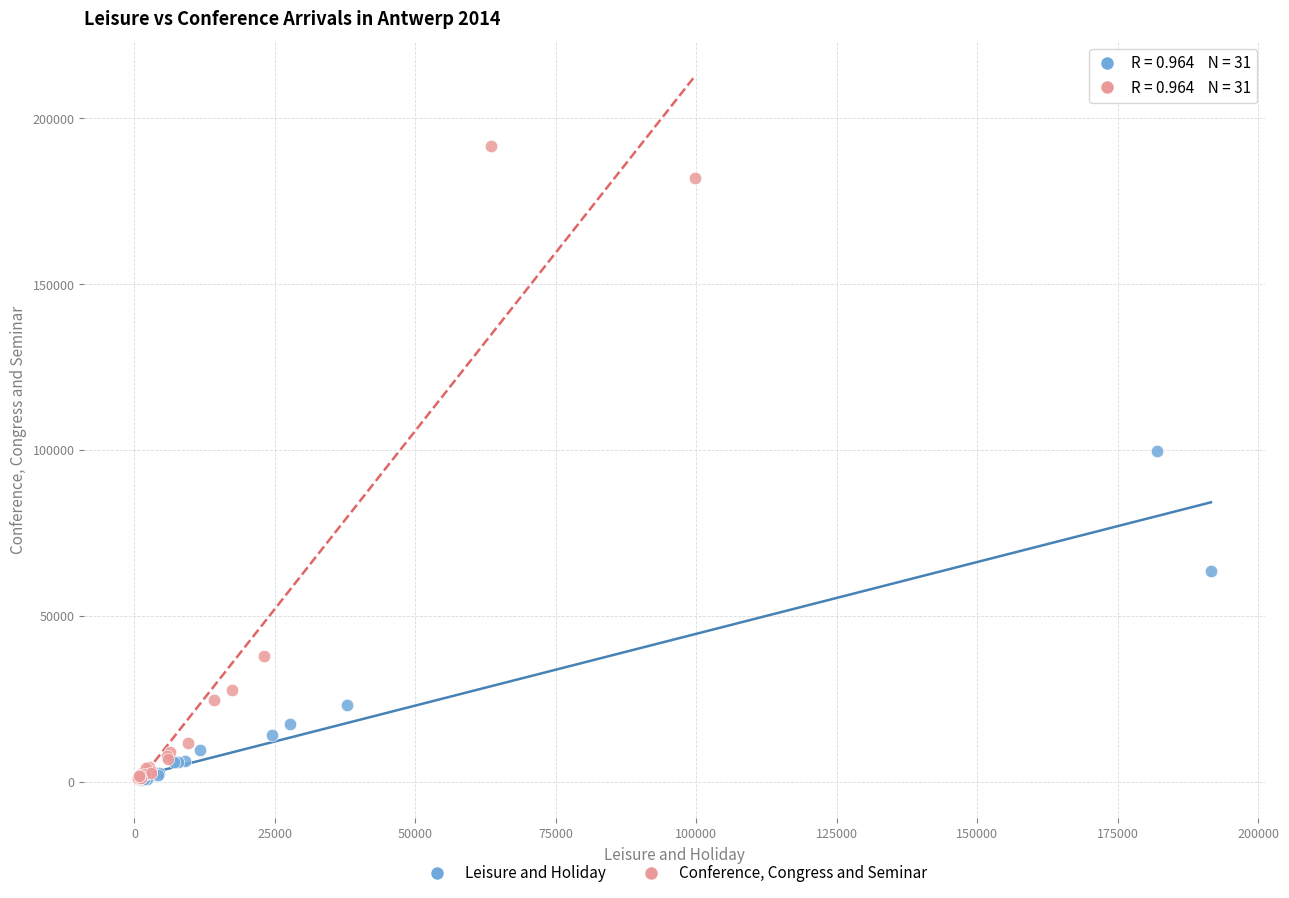

Which series contains the highest Y value?

Conference, Congress and Seminar